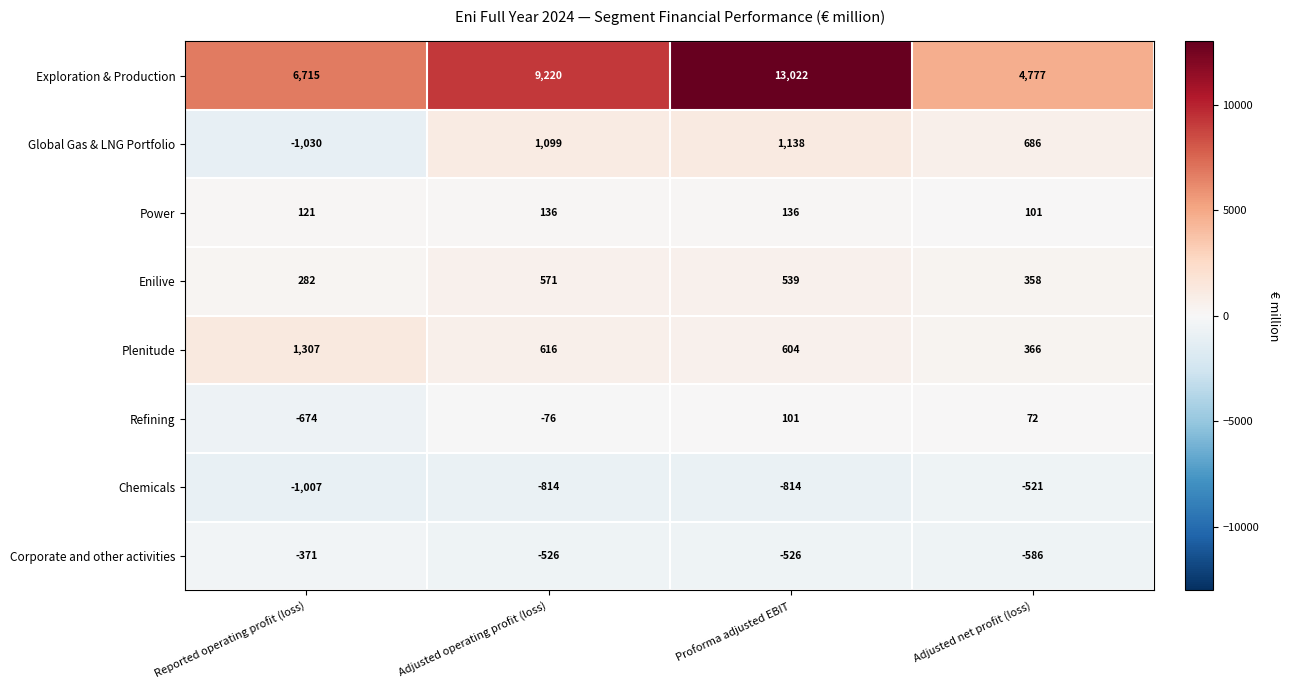

What is the sum of the Plenitude values at Adjusted net profit (loss) and Adjusted operating profit (loss)?

982